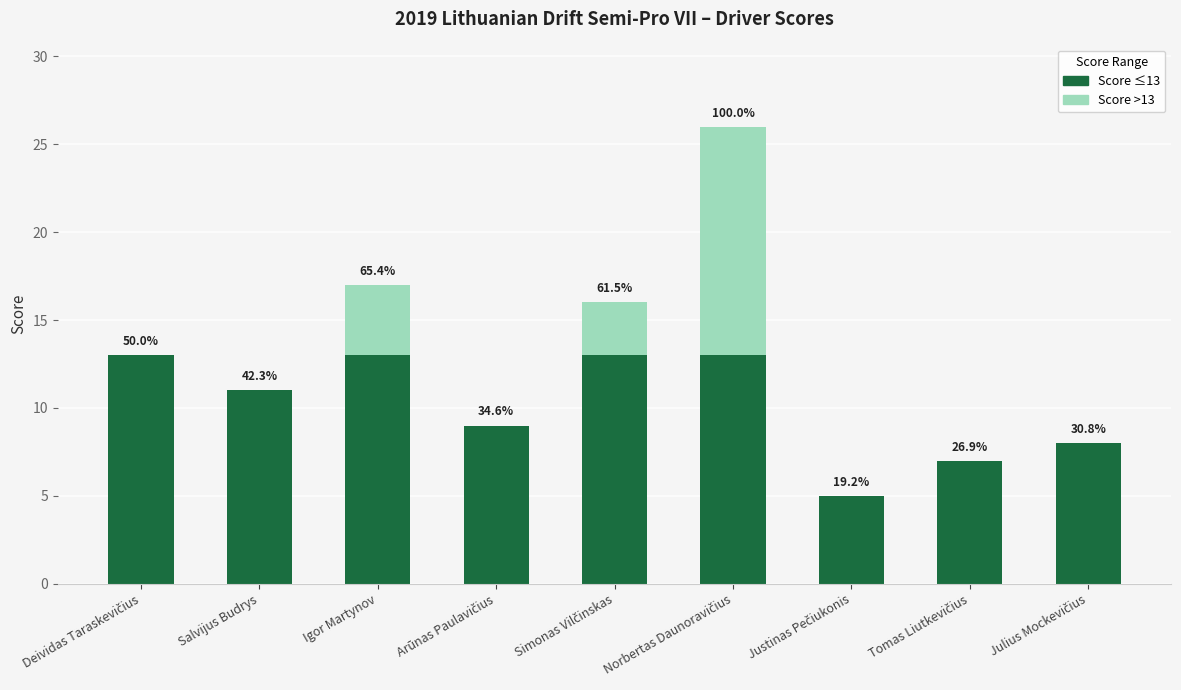

Which series changed the most between Arūnas Paulavičius and Norbertas Daunoravičius?

Score >13